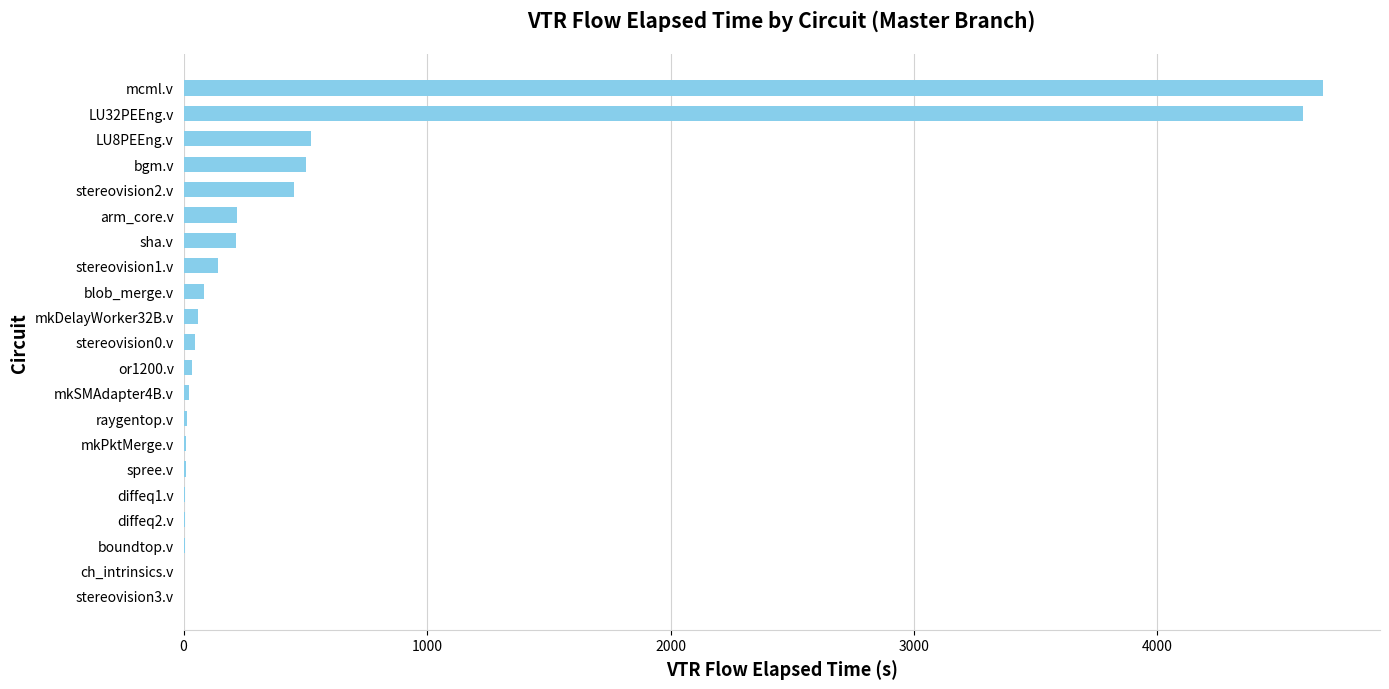

What is the sum of all values?

11633.9